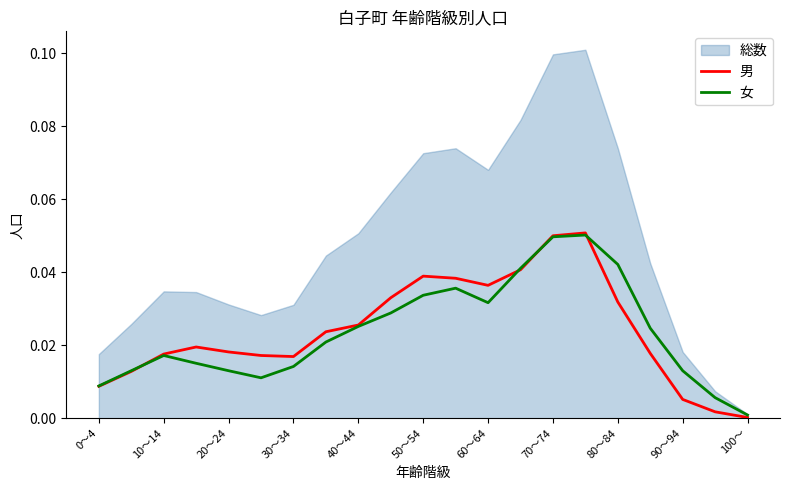

Which category has the lowest value in the 女 series?

100～